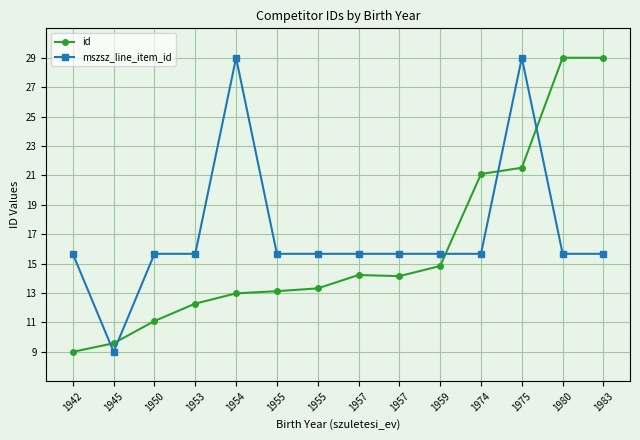

What is the value of the id point at the 6th from the left?

13.1